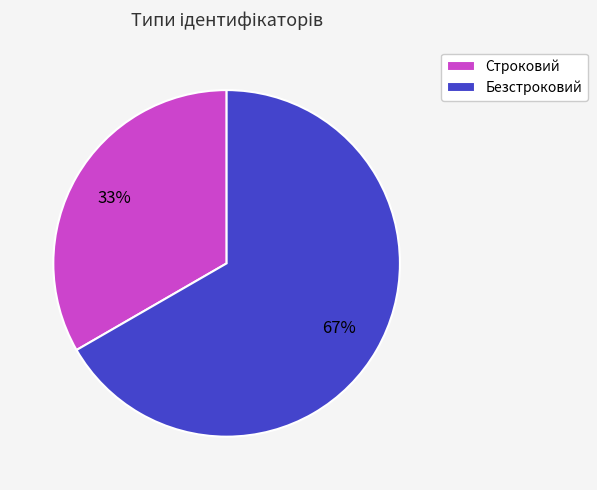

To the nearest percent, what portion does Безстроковий represent?

67%